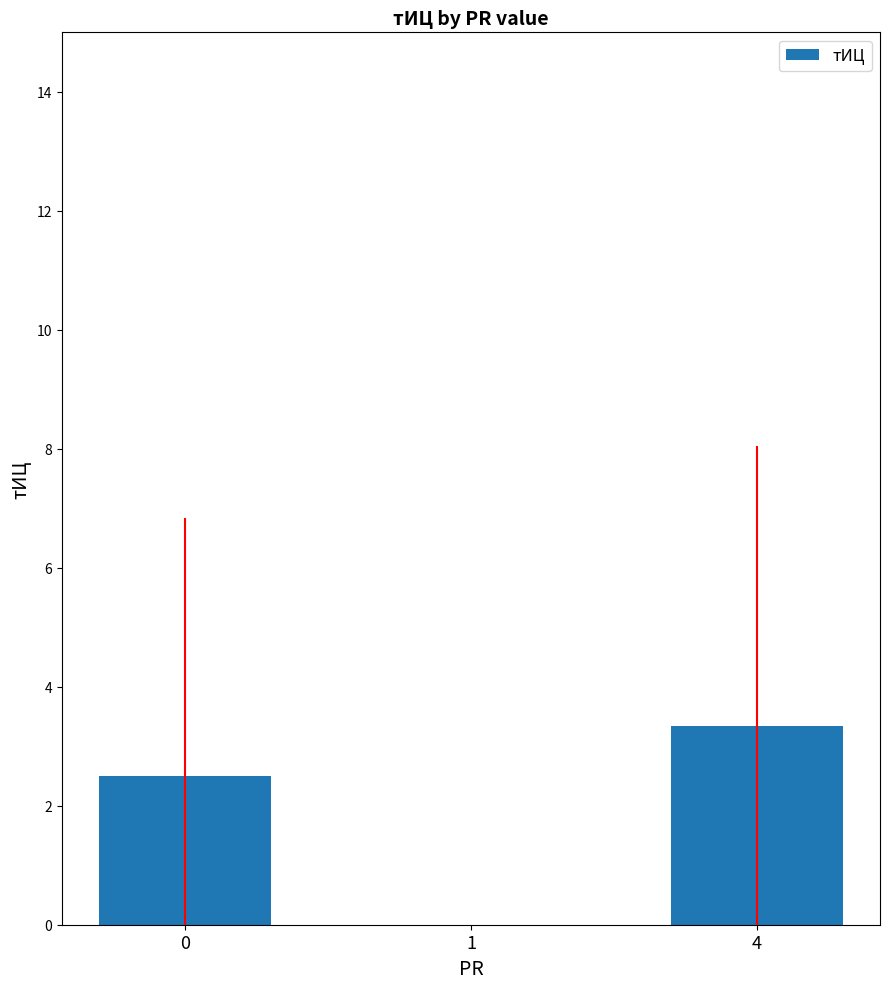

What is the sum of all values?

5.8